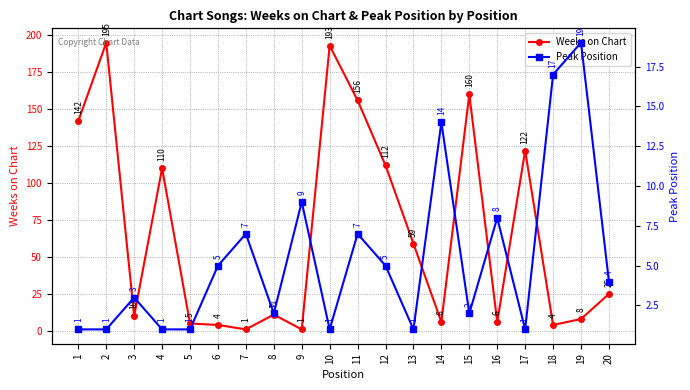

The Peak Position series shows 1 at 4. True or false?

True